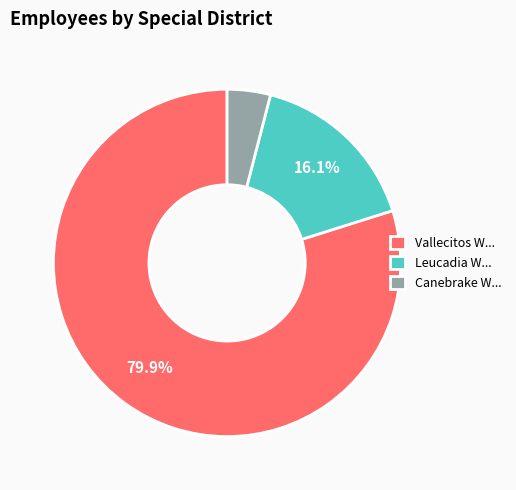

Rank the categories by value from lowest to highest.

Canebrake W..., Leucadia W..., Vallecitos W...